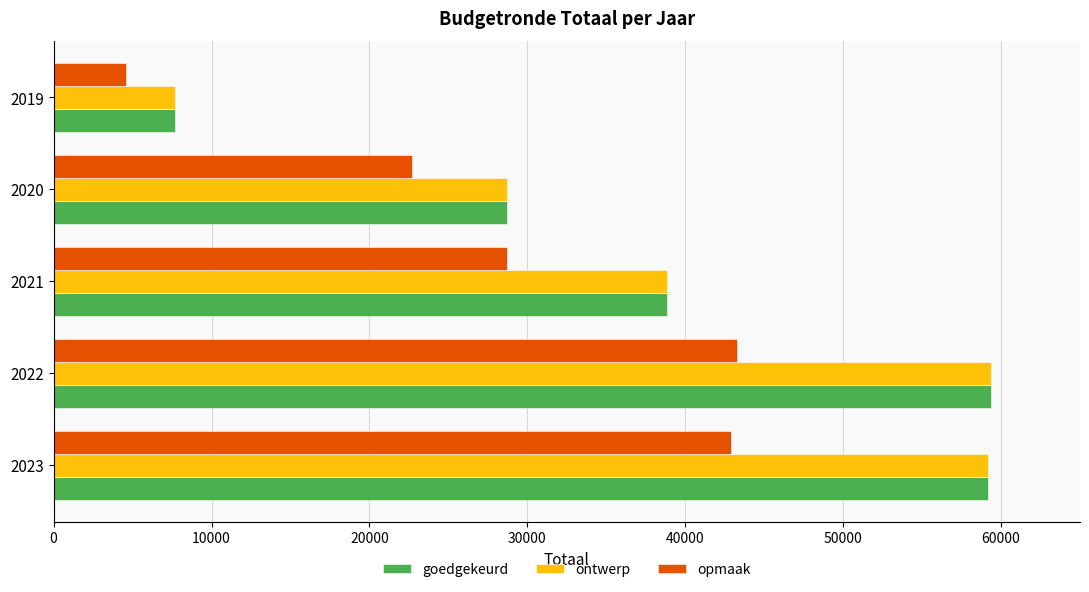

What is the sum of the opmaak values at 2021 and 2023?

71576